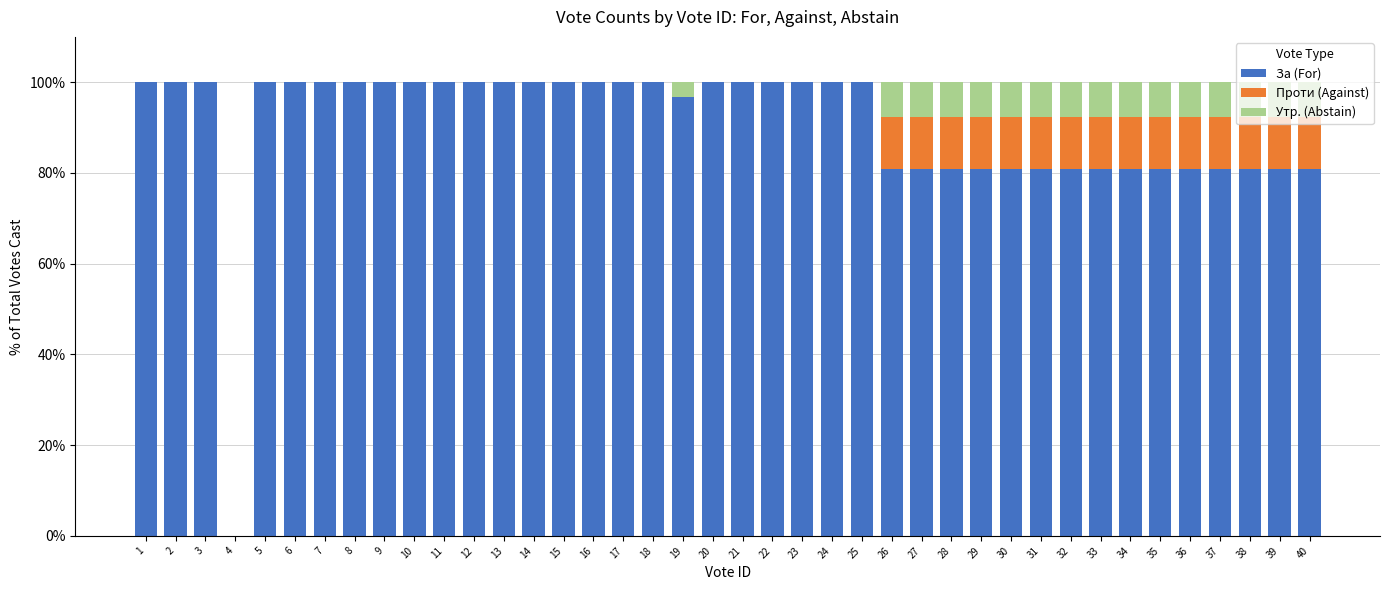

The value of За (For) at 36 is 118.1. True or false?

False